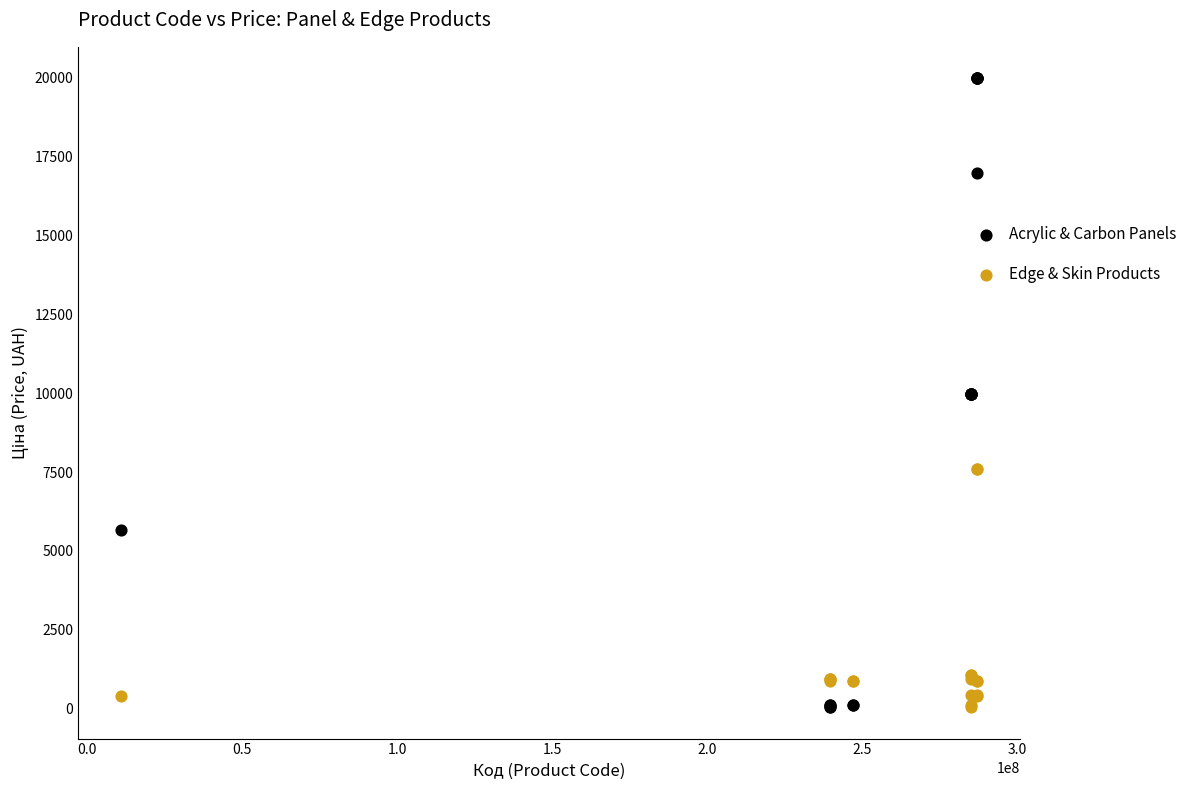

In the Edge & Skin Products series, what Y value is closest to 5016?

7596.5